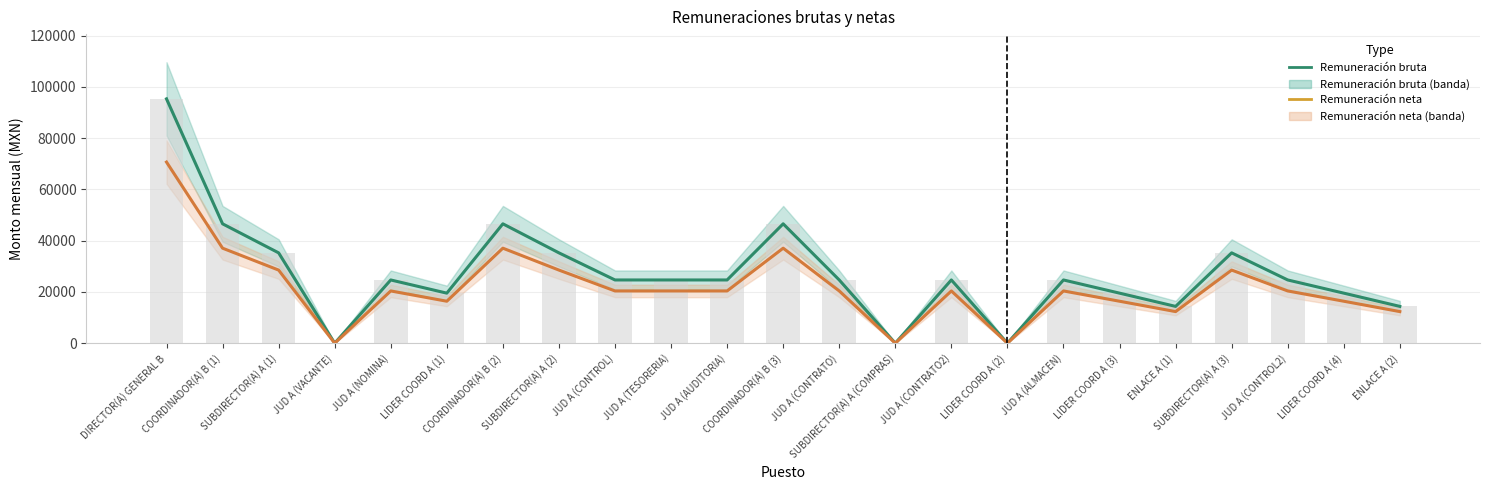

Which category has the lowest value across all series?

JUD A (VACANTE)